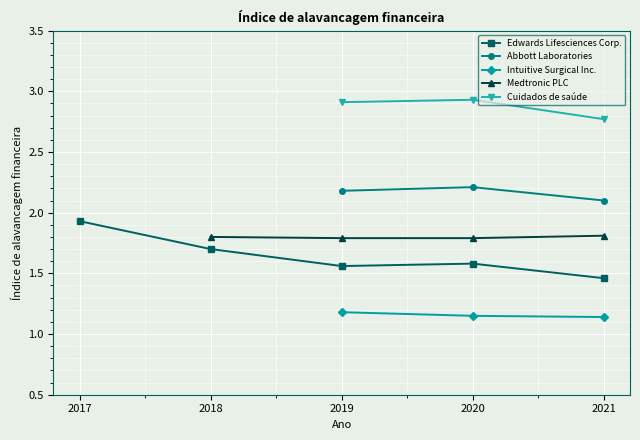

How many lines are shown in the chart?

5